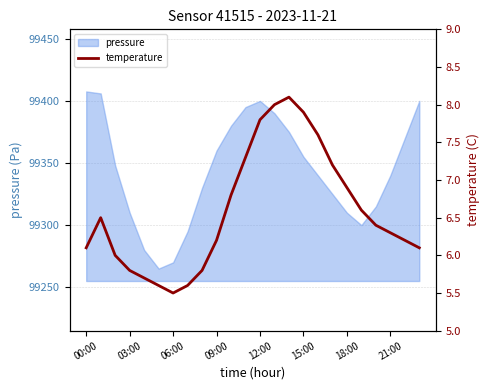

True or false: the data has more than 0 interior local peaks.

True